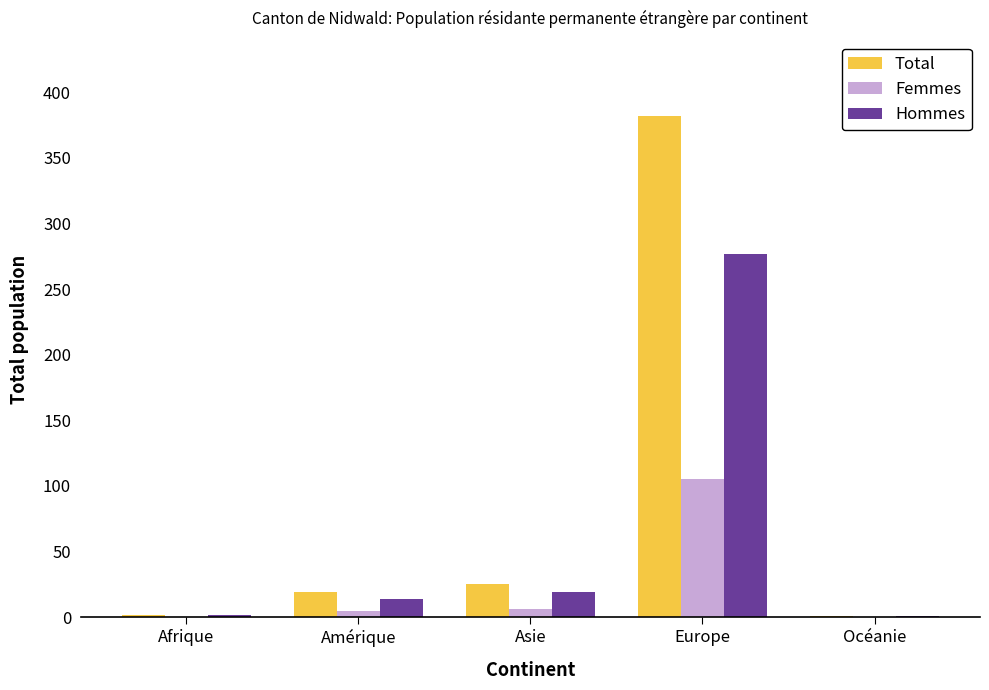

Is the value of Femmes at Afrique greater than the value of Total at Europe?

No